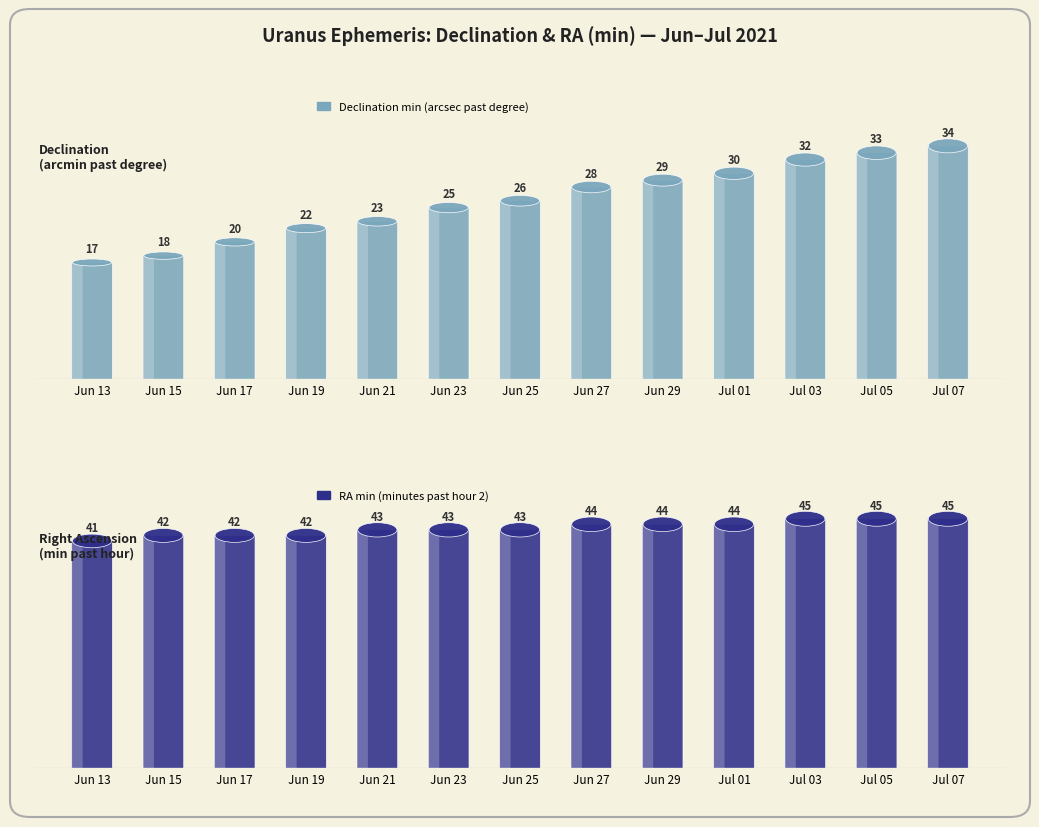

How many bars are there in total?

26